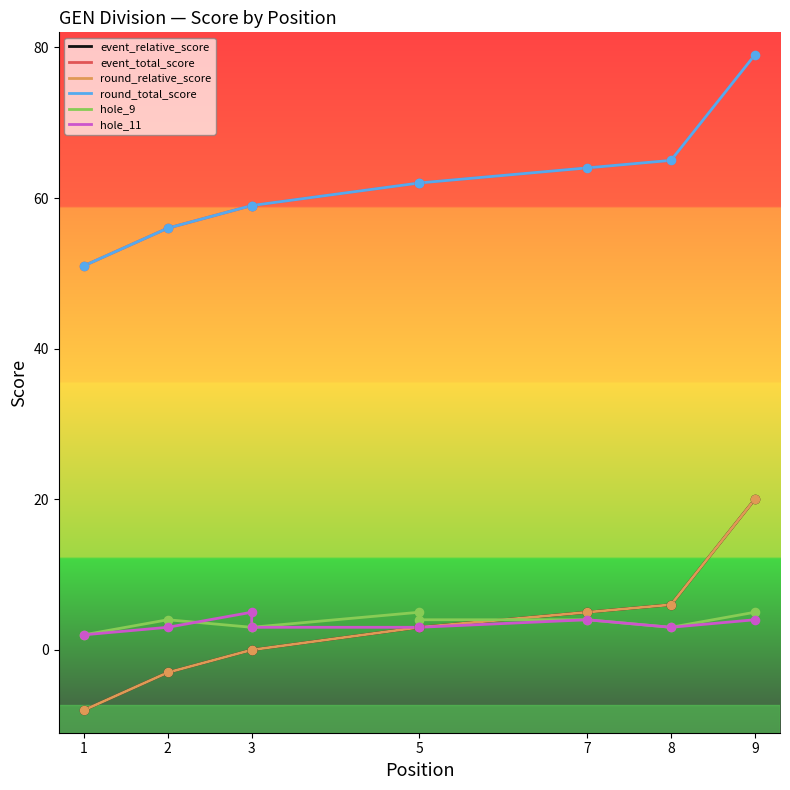

Which series contains the lowest Y value?

event_relative_score